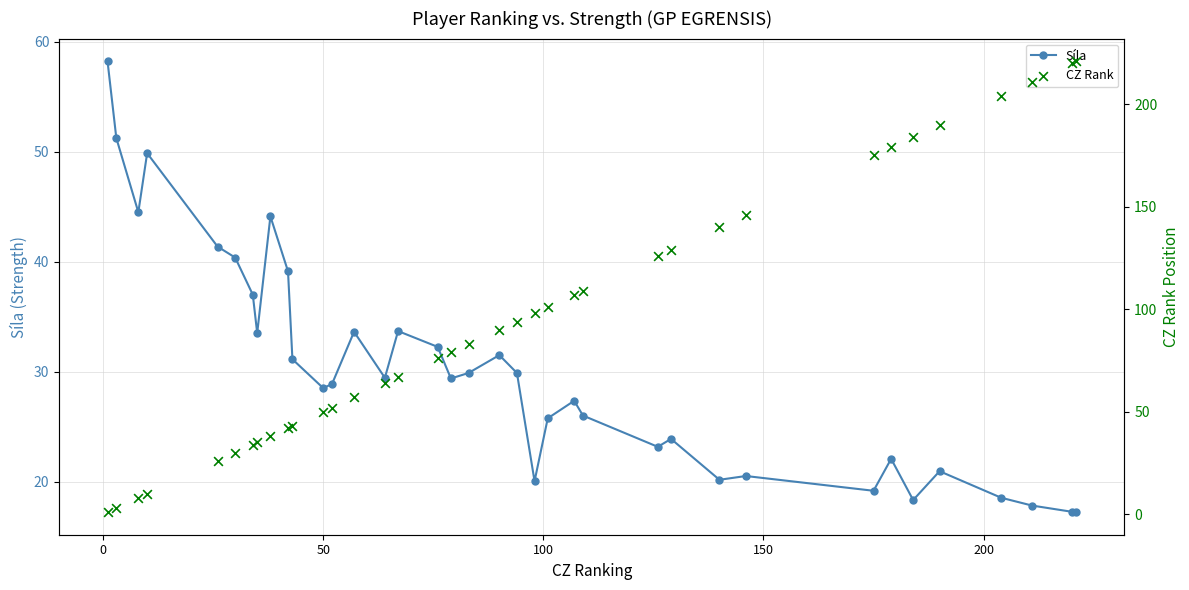

Is the value of Síla at 9 greater than the value of CZ Rank at 21?

No